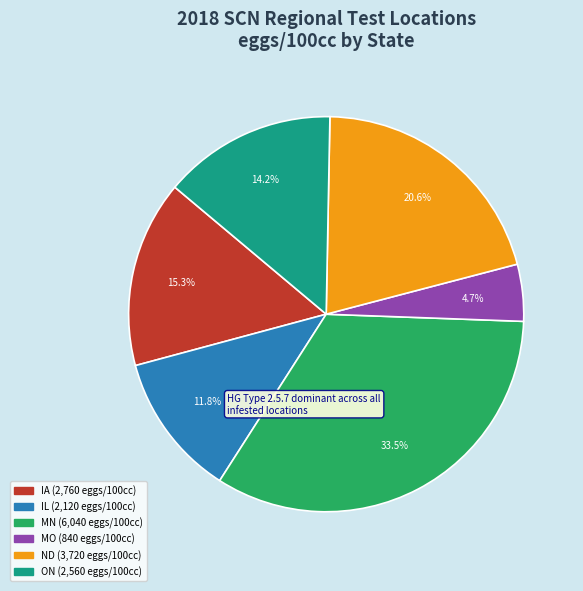

Is there a majority slice in this chart?

No